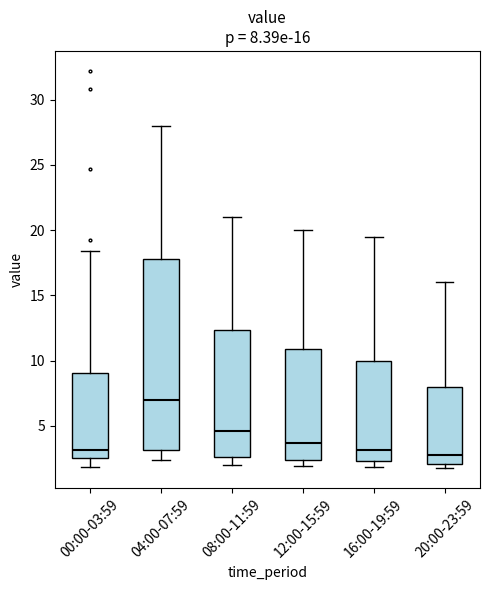

Which box has the highest median line?

04:00-07:59